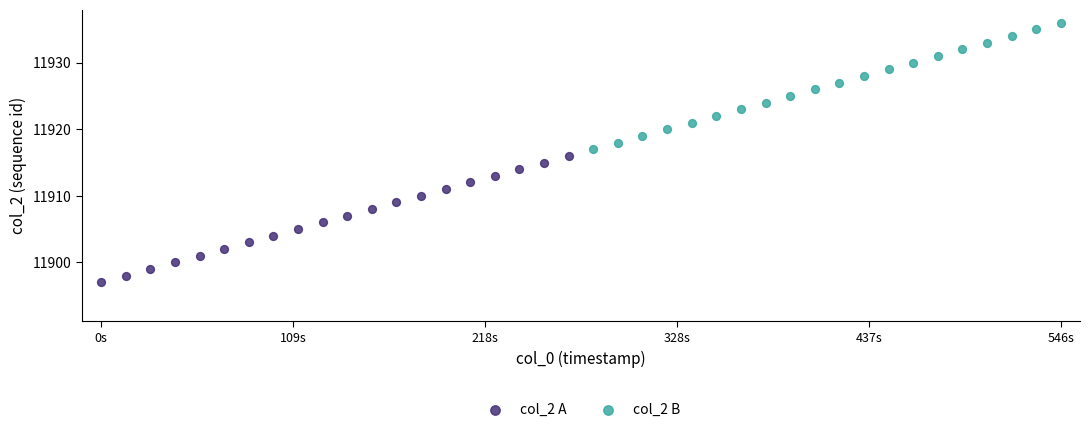

Which series contains the lowest Y value?

col_2 A